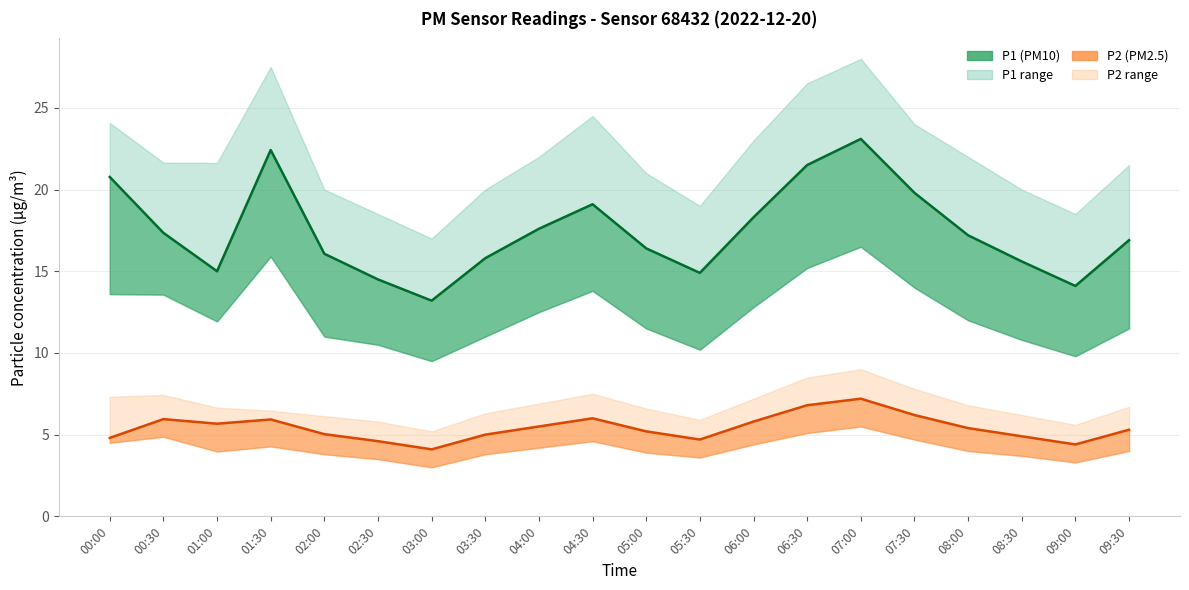

What position from the left is 07:00?

15